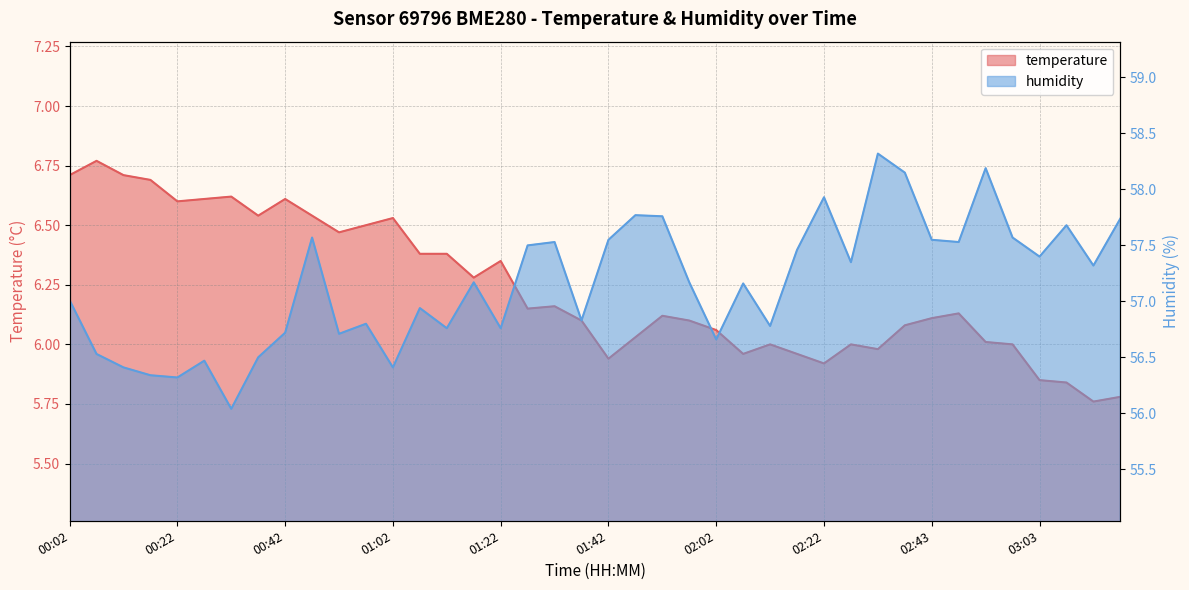

How many lines are shown in the chart?

2